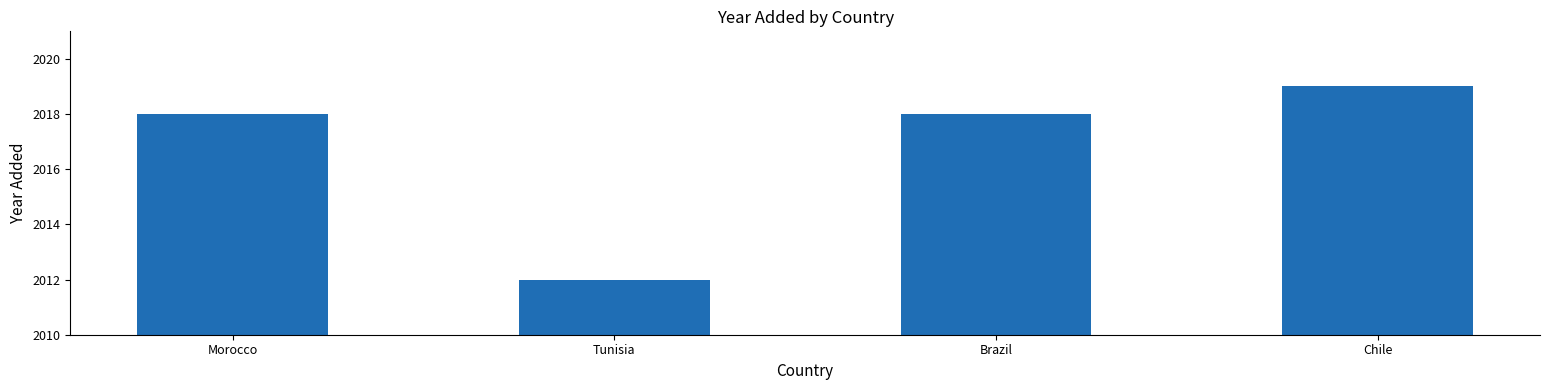

The value at Morocco is 3009. True or false?

False